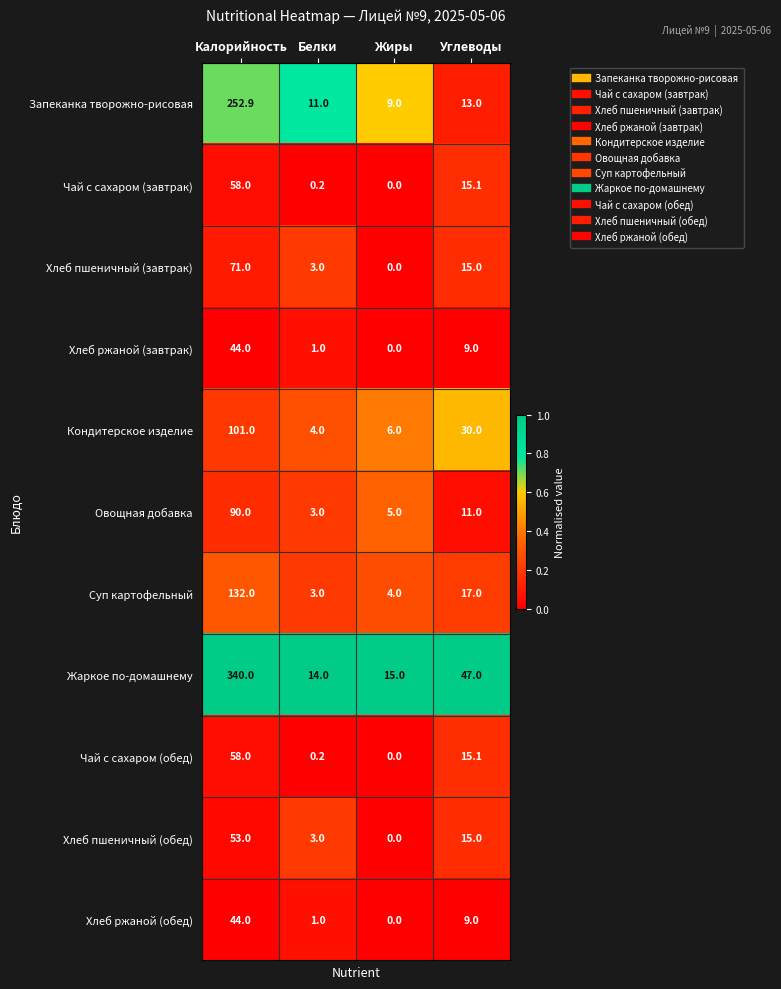

The Овощная добавка series shows 2.9 at Углеводы. True or false?

False